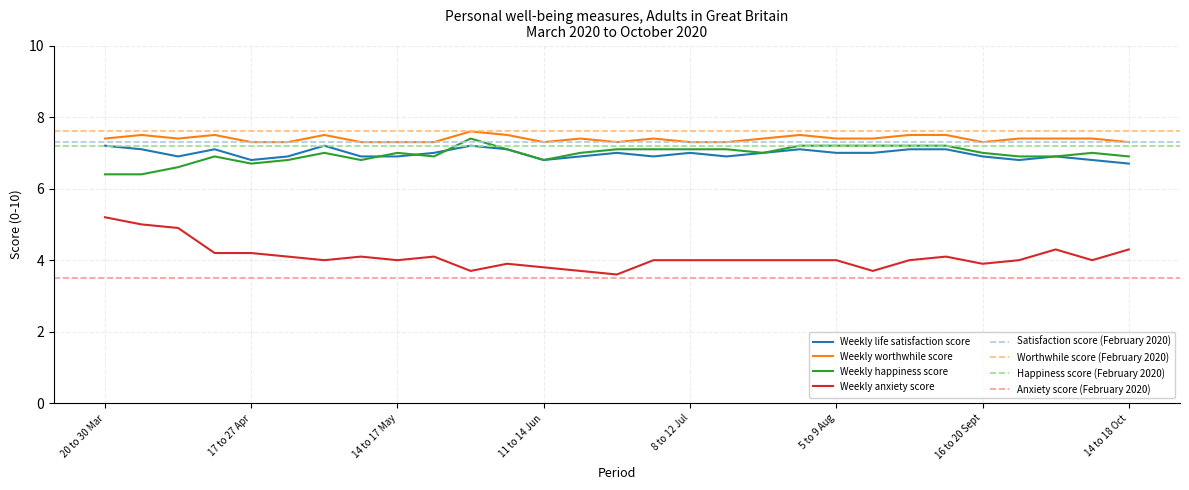

Count the number of data series in this chart.

4